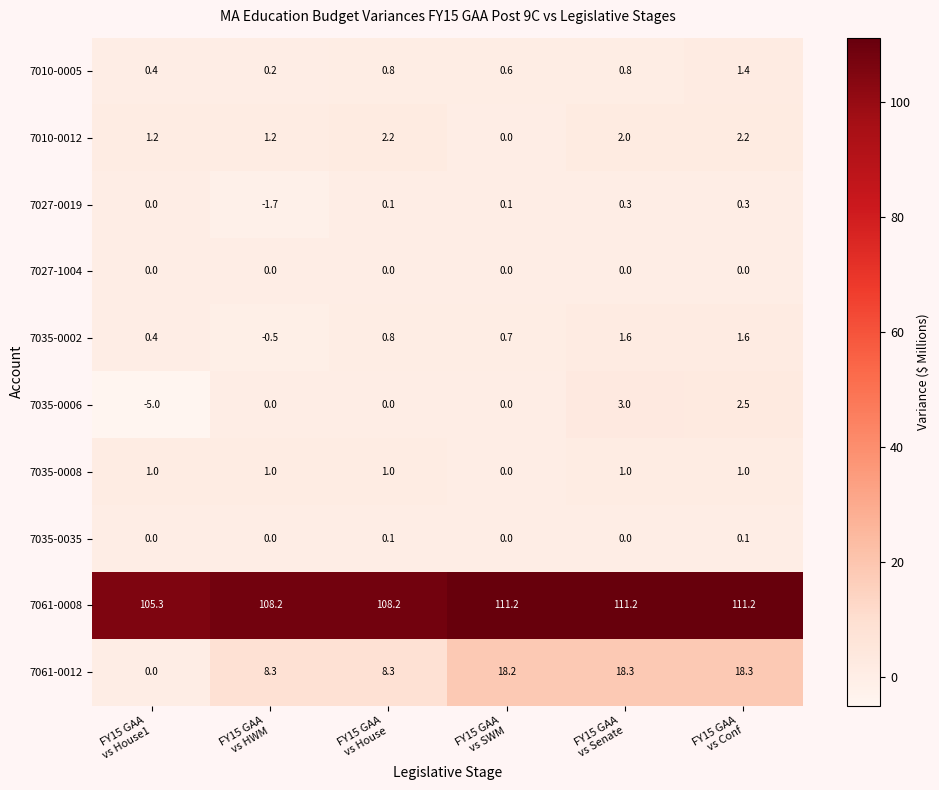

List the series in order of their peak value, highest first.

7061-0008, 7061-0012, 7035-0006, 7010-0012, 7035-0002, 7010-0005, 7035-0008, 7027-0019, 7035-0035, 7027-1004